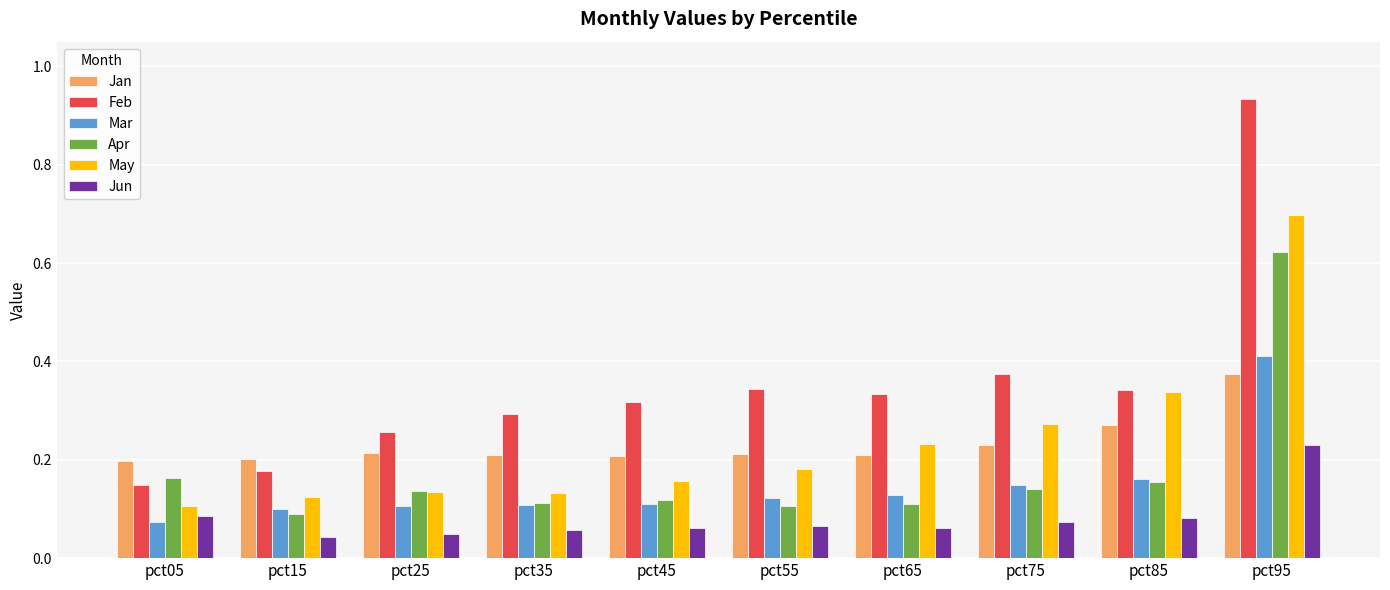

Which series has the largest total across all categories?

Feb